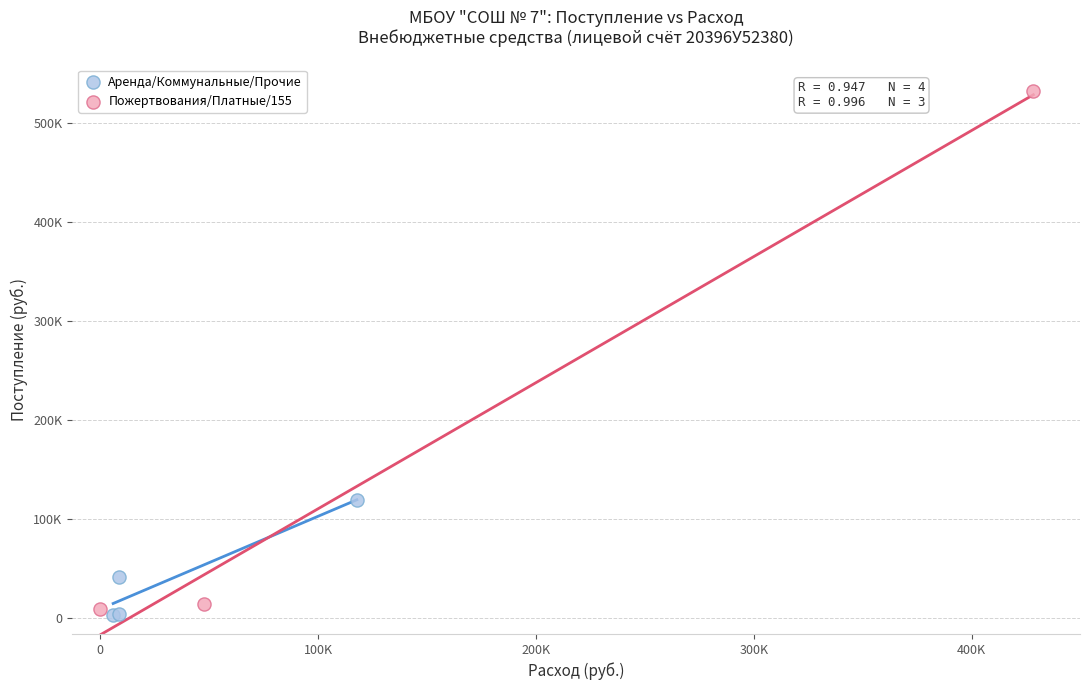

What are all the series names shown in the legend?

Аренда/Коммунальные/Прочие, Пожертвования/Платные/155